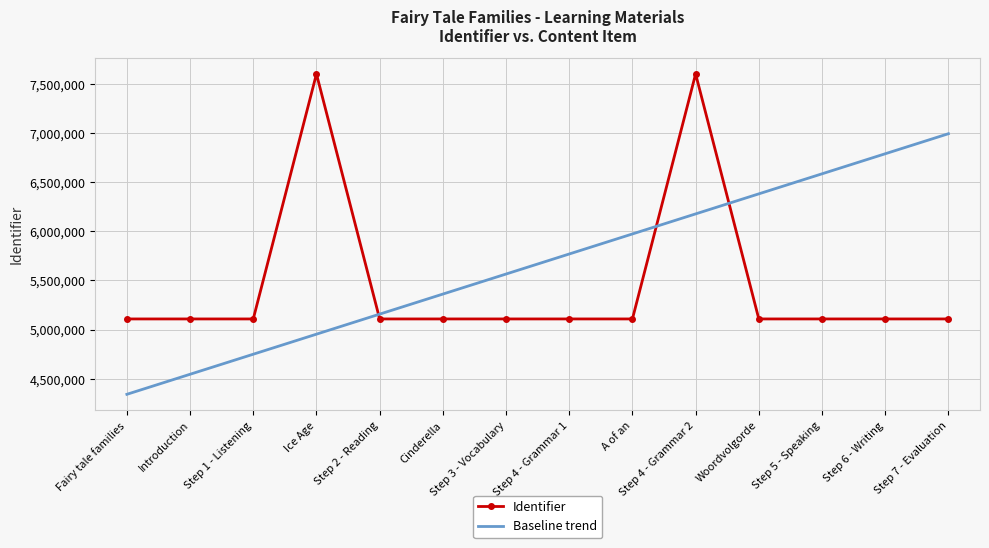

List the series in order of their peak value, lowest first.

Baseline trend, Identifier